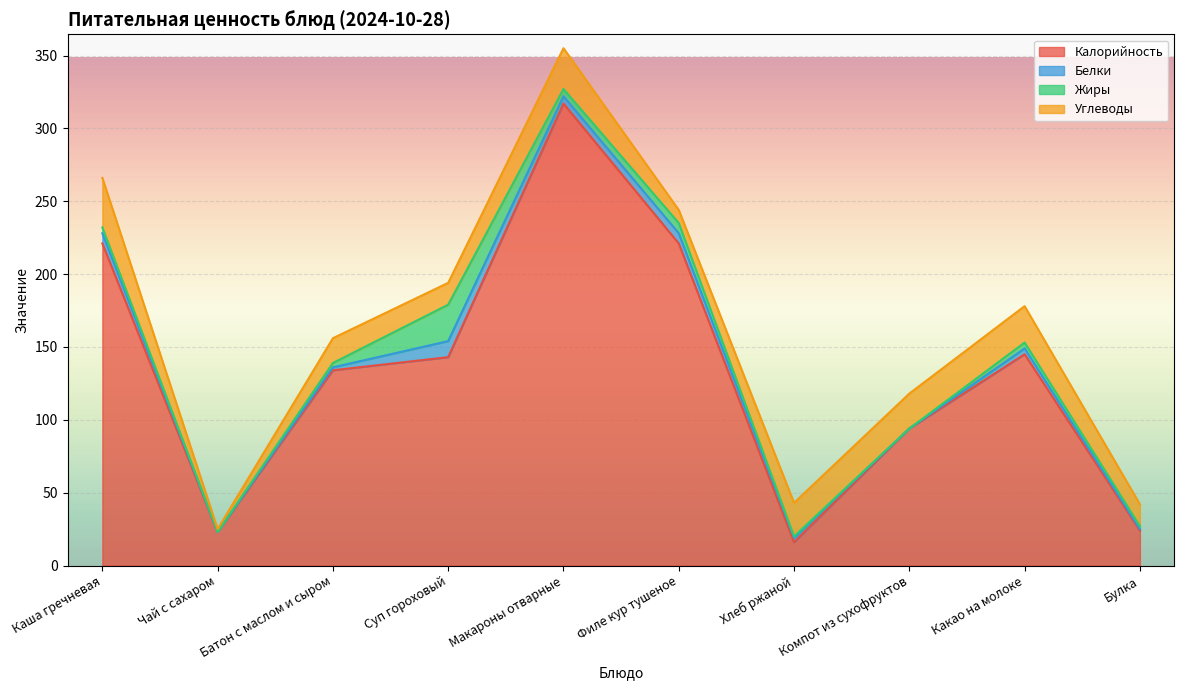

Is it true that Белки equals 11 at Суп гороховый?

True